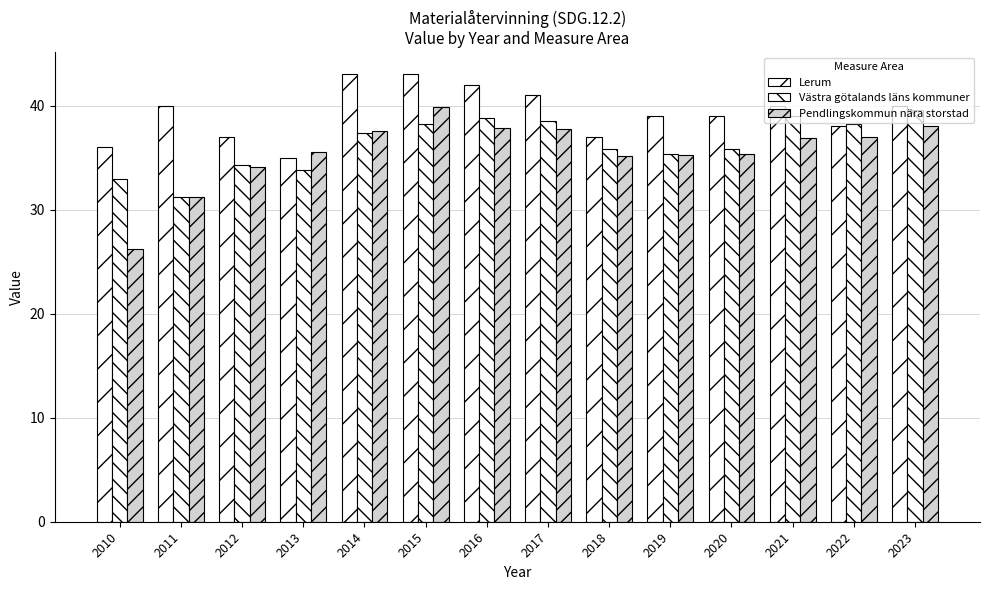

The Lerum series shows 43.0 at 2014. True or false?

True